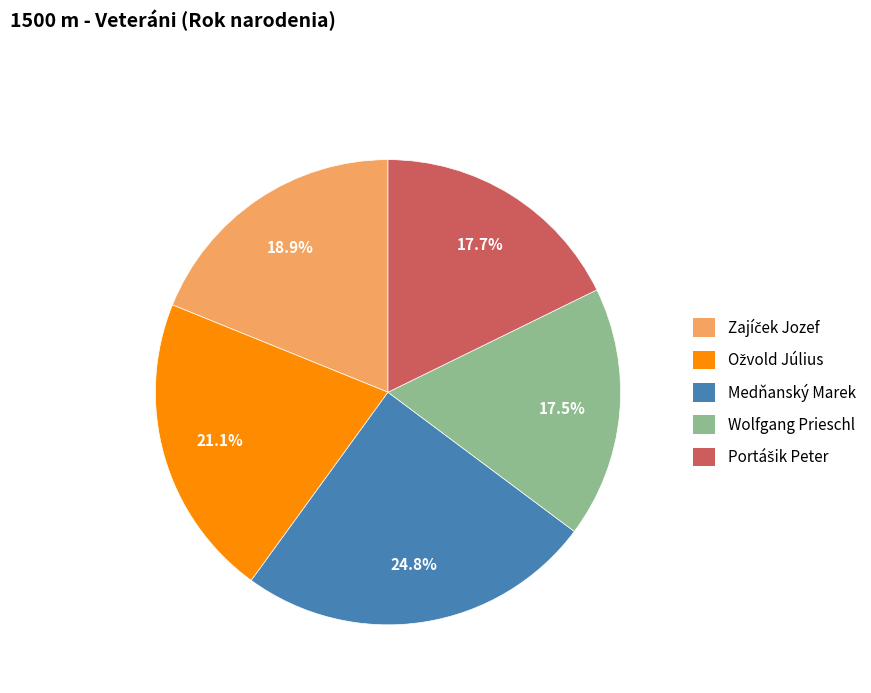

What is the largest slice in the pie chart?

Medňanský Marek